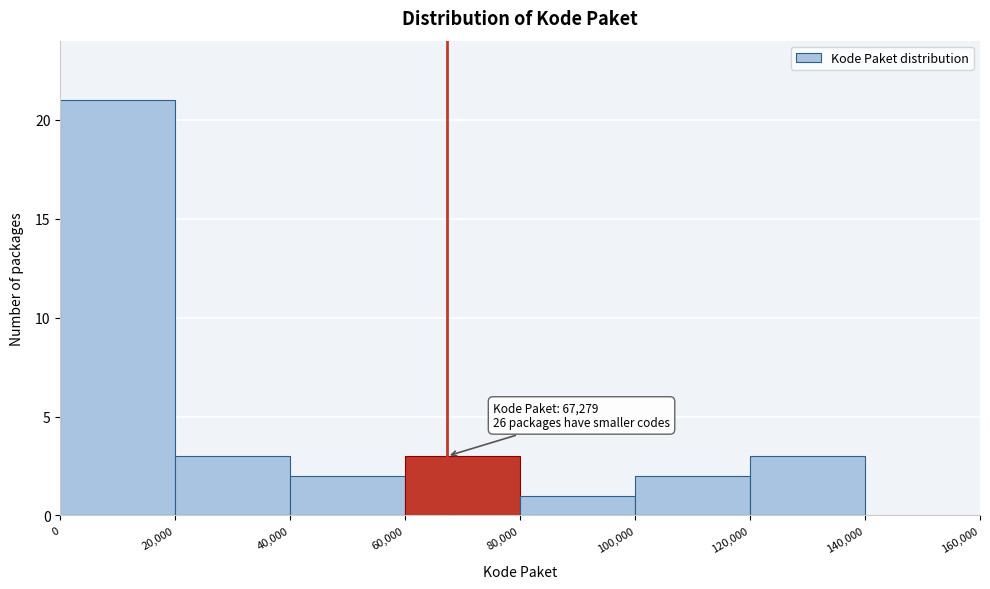

Over which range of the x-axis is the bar tallest?

0 to 20,000